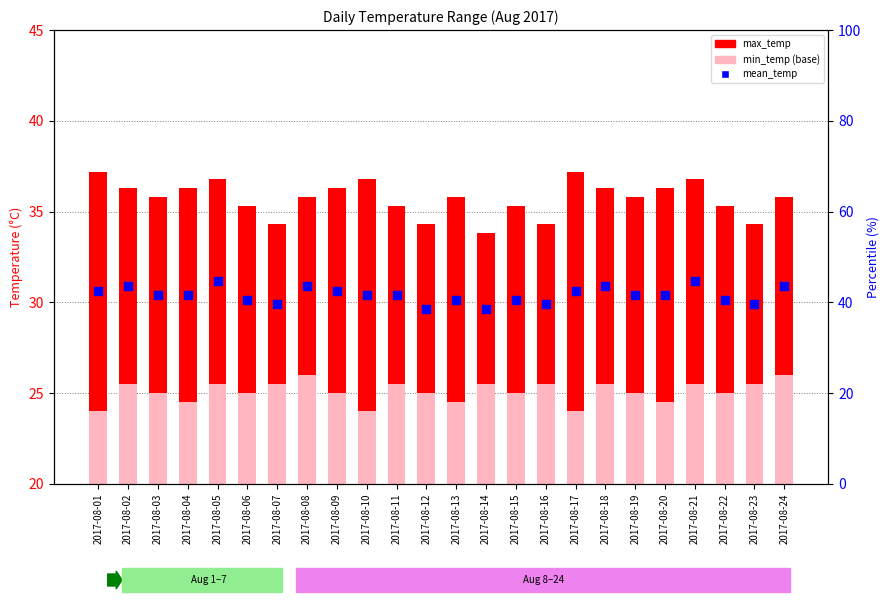

Which series has the largest Y range (max minus min)?

max_temp